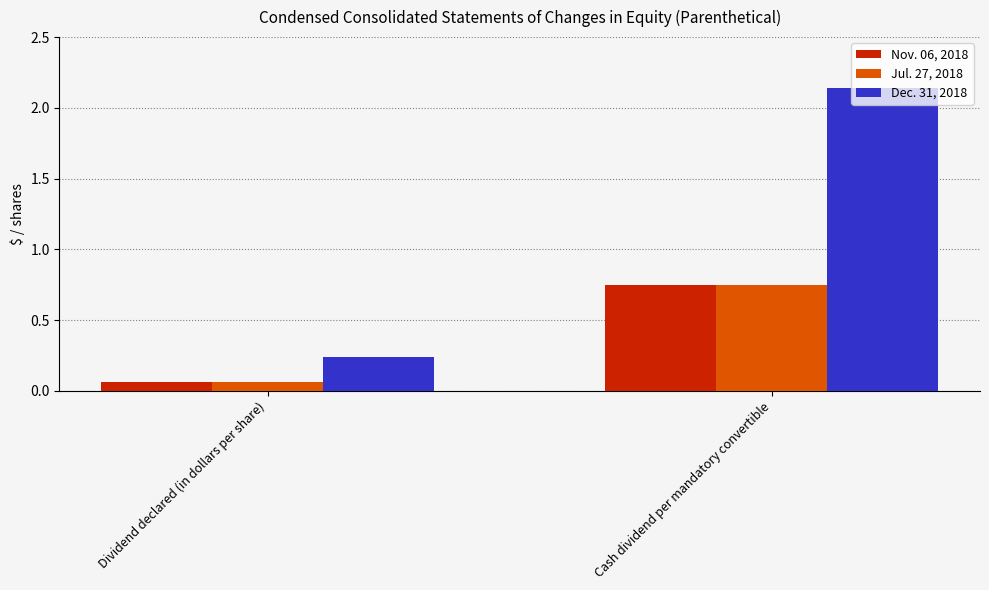

What is the spread (max minus min) of values at Cash dividend per mandatory convertible?

1.4